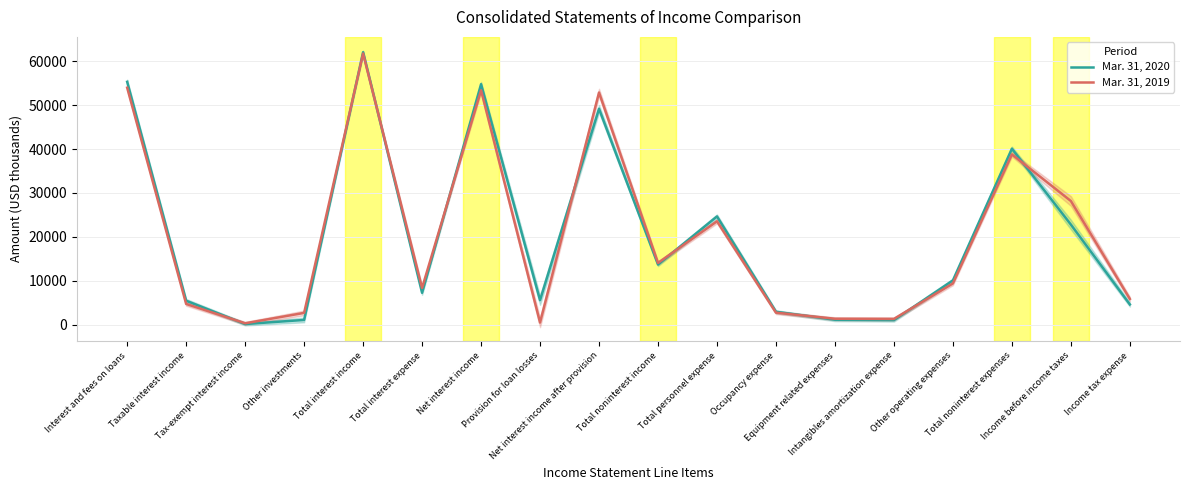

Where does the Mar. 31, 2020 series first go above 10102?

Interest and fees on loans